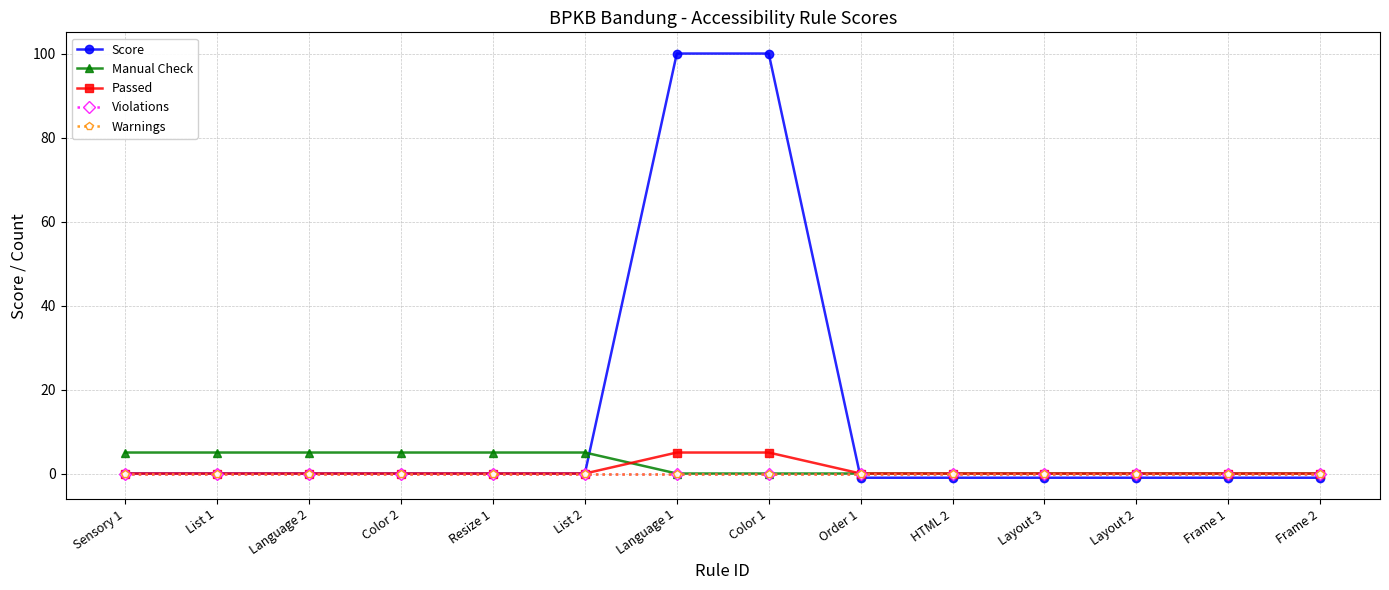

Does the chart have visible grid lines?

Yes